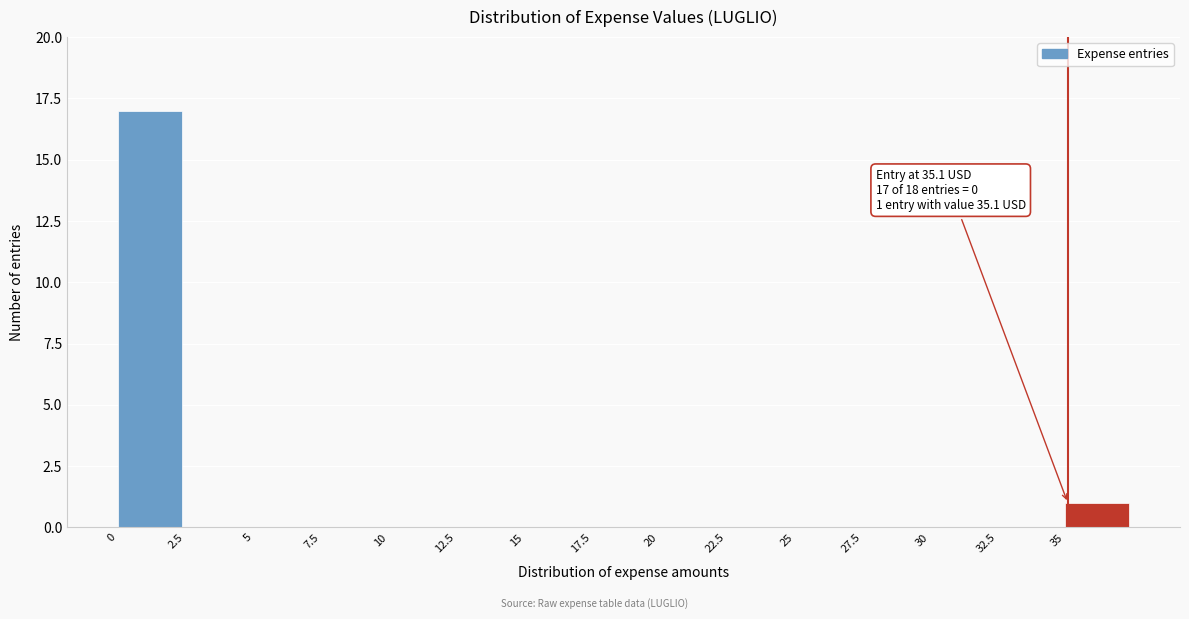

Which range on the x-axis has the tallest bar?

0.0 to 2.5